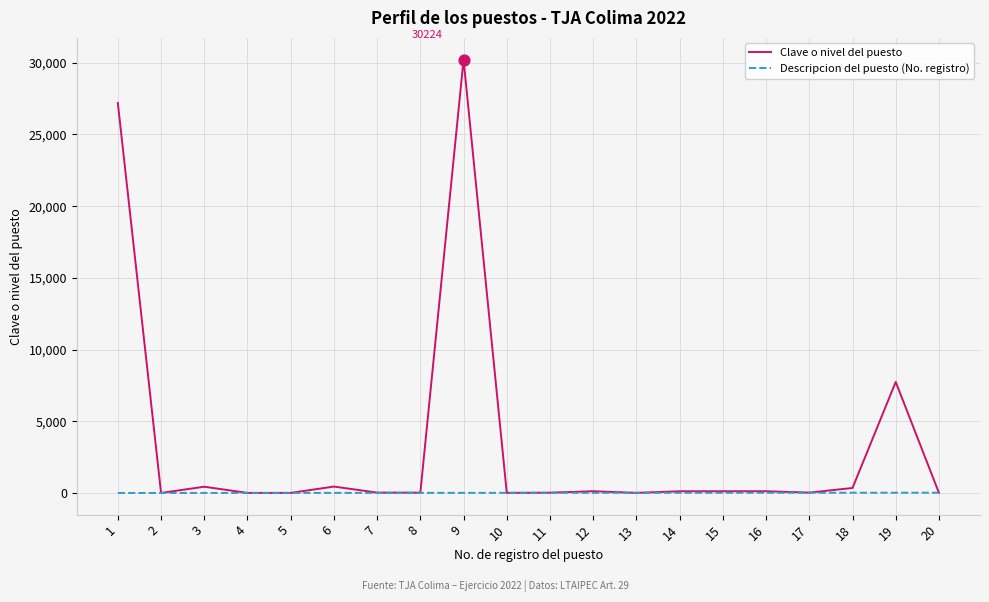

Is the value of Descripcion del puesto (No. registro) at 12 greater than the value of Clave o nivel del puesto at 6?

No